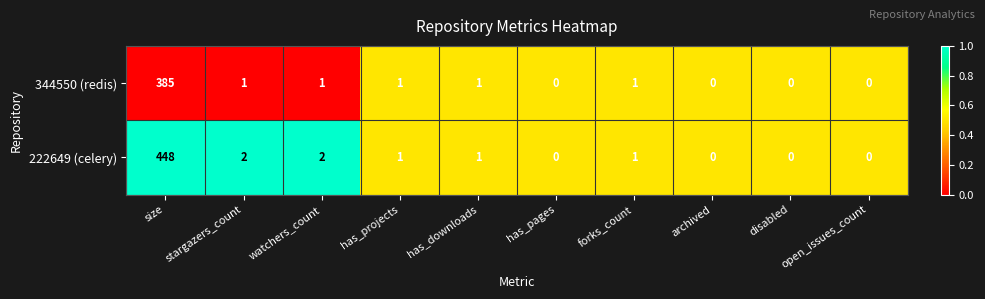

Is the value of 344550 (redis) at archived greater than the value of 222649 (celery) at watchers_count?

No